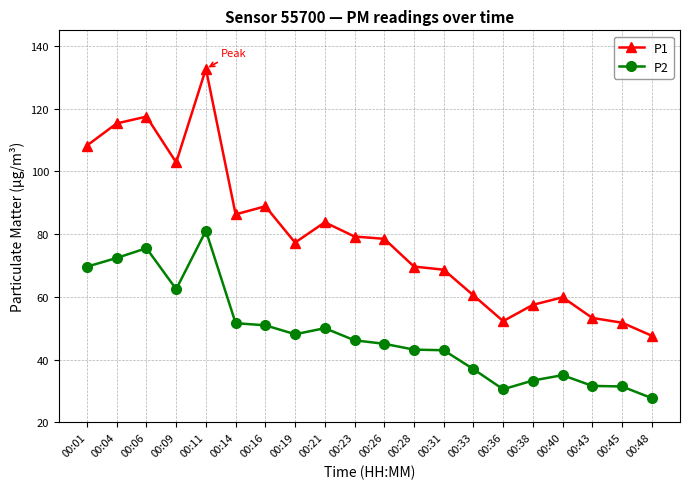

At 00:36, list the series in order from smallest to largest.

P2, P1